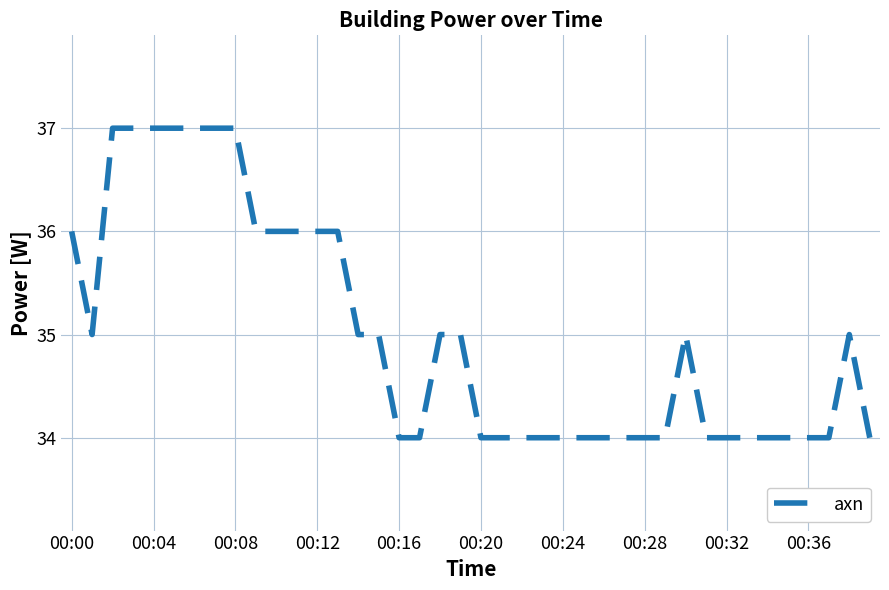

How many lines are shown in the chart?

1